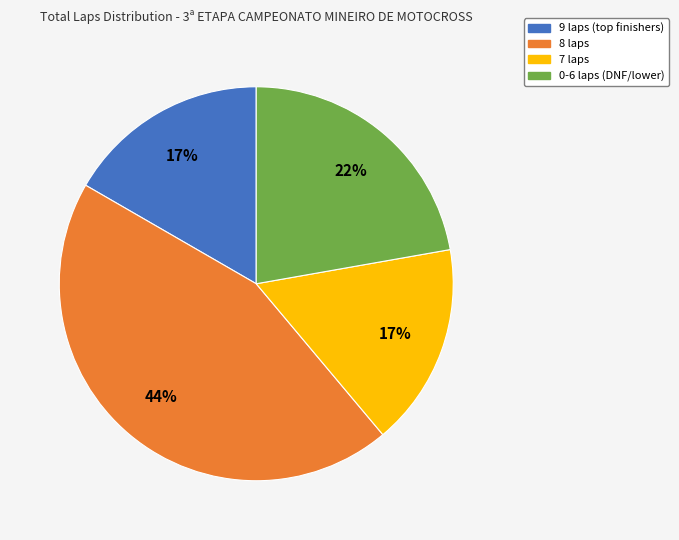

Does any single category account for the majority?

No